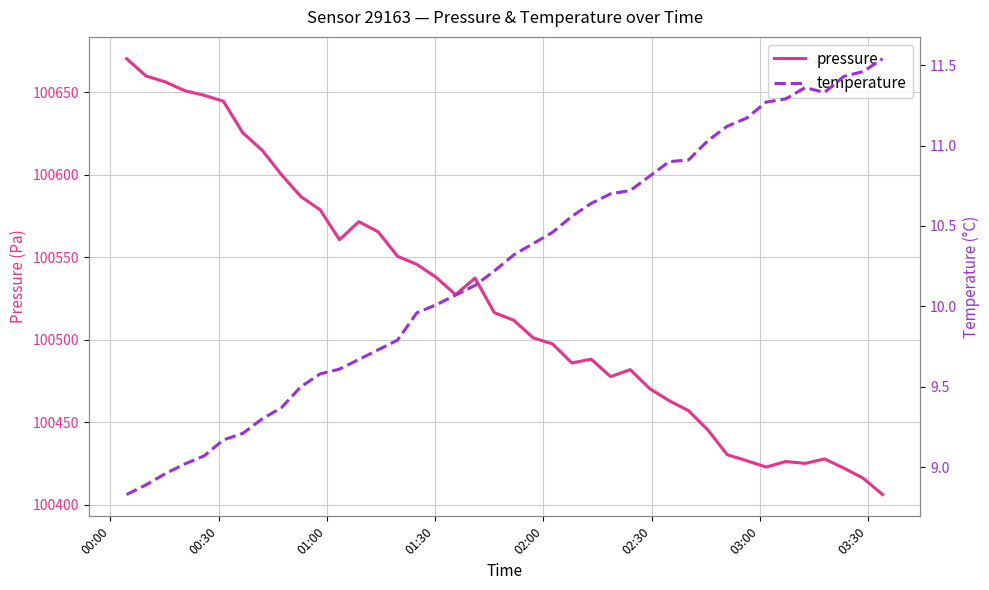

At which category is the sum across all series the highest?

00:00